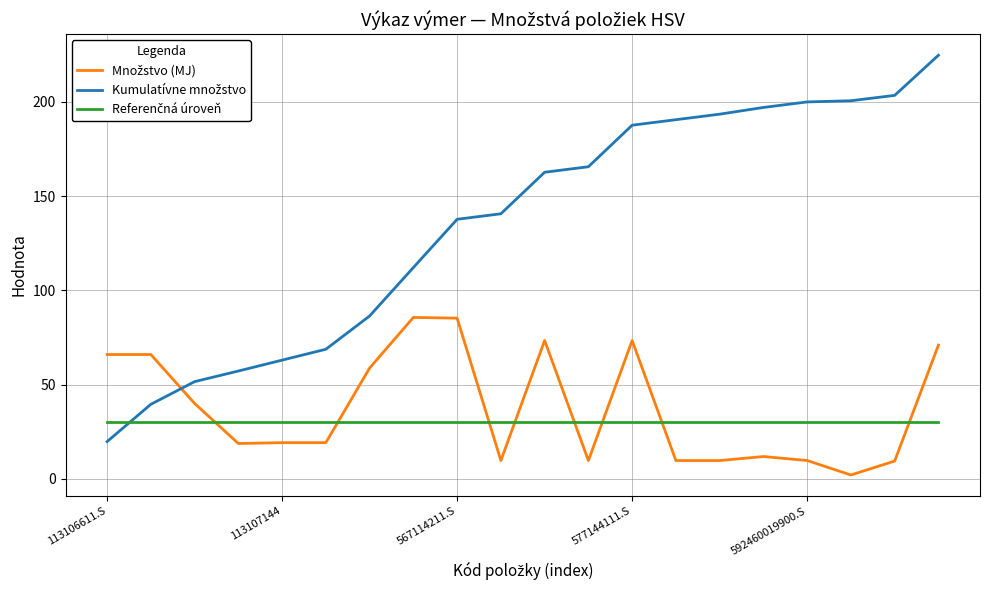

How many distinct data groups are displayed?

3